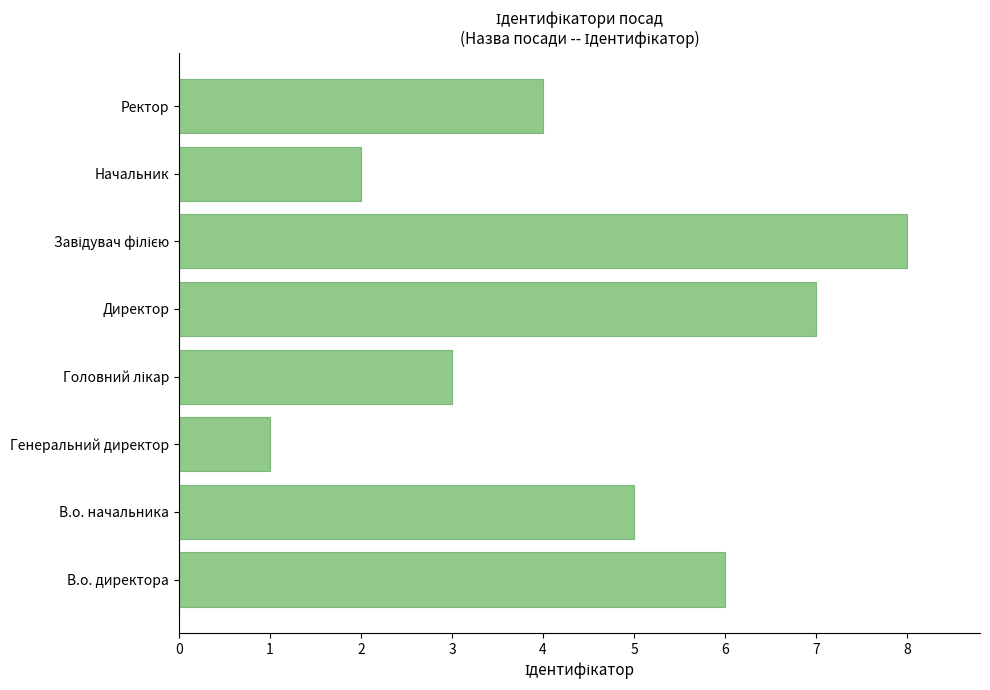

Are the bars grouped side by side (vs. stacked)?

No